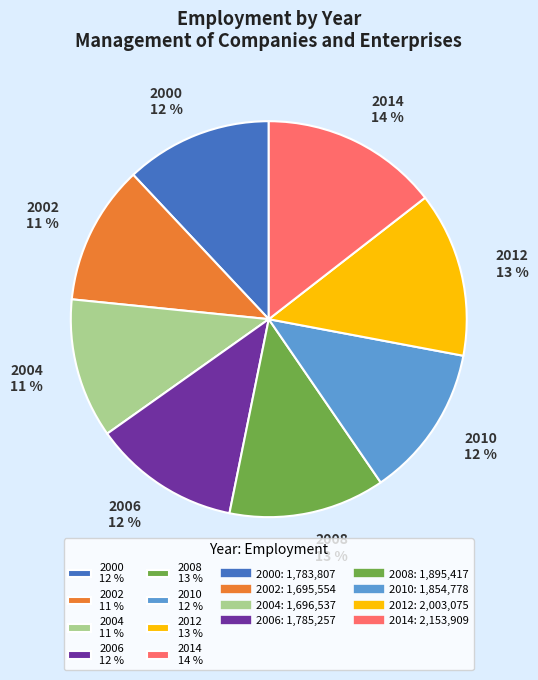

To the nearest percent, what is the difference between the 2010 12 % and 2014 14 % slice percentages?

2%